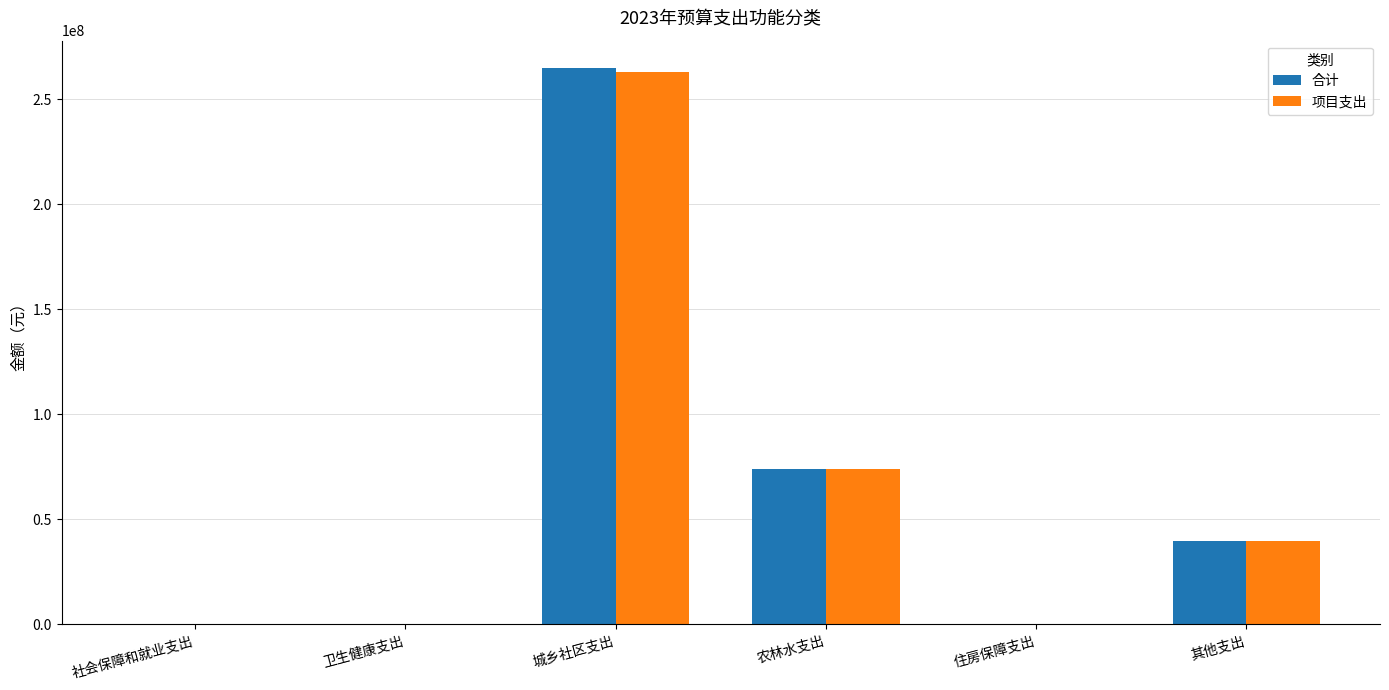

The value of 项目支出 at 社会保障和就业支出 is 0.0. True or false?

True